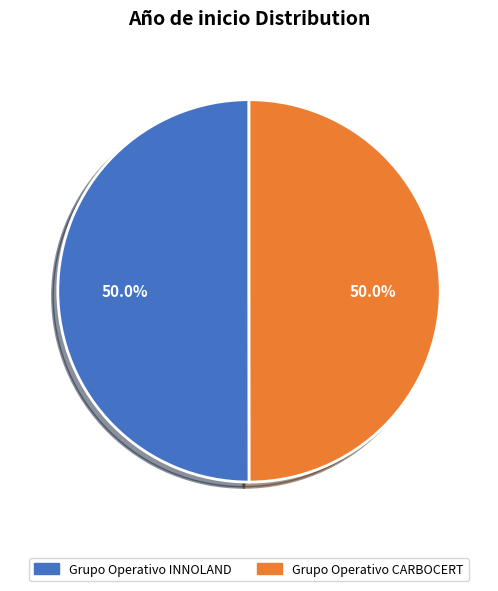

How much of the chart is everything except Grupo Operativo INNOLAND?

50.0%